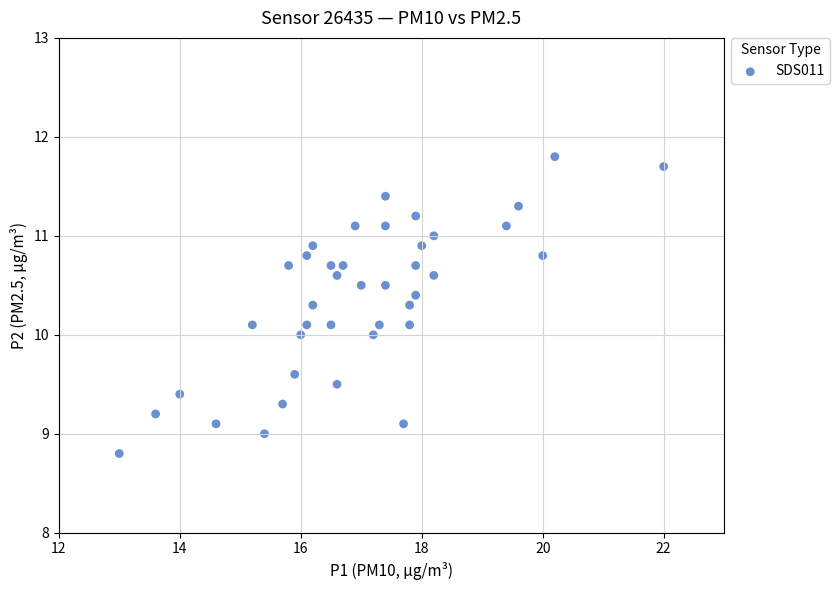

What is the range of Y values (max minus min)?

3.0